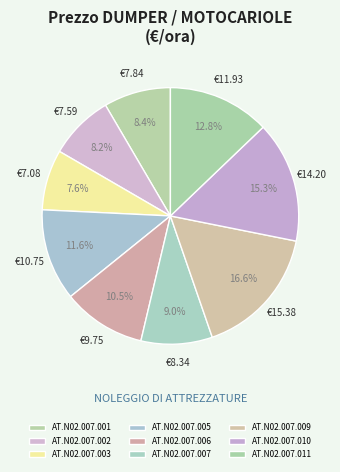

Is it true that AT.N02.007.001 is 1% of the pie?

False